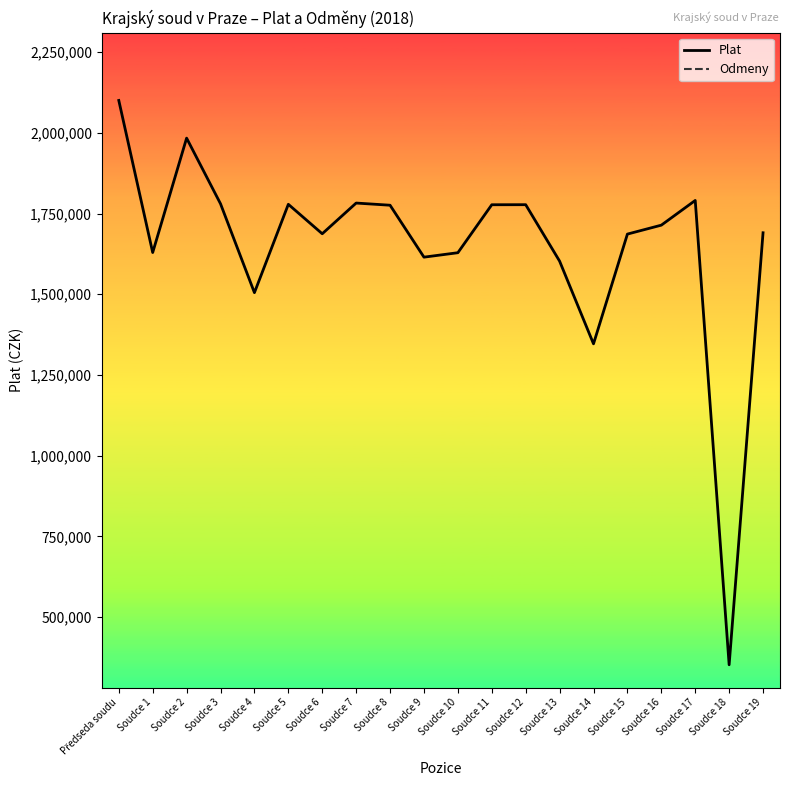

Reading right to left, transcribe all the data shown in this chart.

Plat: Soudce 19=1690545	Soudce 18=352380	Soudce 17=1790654	Soudce 16=1714115	Soudce 15=1686455	Soudce 14=1346457	Soudce 13=1602667	Soudce 12=1777518	Soudce 11=1777332	Soudce 10=1628778	Soudce 9=1615005	Soudce 8=1775861	Soudce 7=1782590	Soudce 6=1687480	Soudce 5=1778695	Soudce 4=1504968	Soudce 3=1780298	Soudce 2=1983720	Soudce 1=1629346	Předseda soudu=2100397
Odmeny: Soudce 19=0	Soudce 18=0	Soudce 17=0	Soudce 16=0	Soudce 15=0	Soudce 14=0	Soudce 13=0	Soudce 12=0	Soudce 11=0	Soudce 10=0	Soudce 9=0	Soudce 8=0	Soudce 7=0	Soudce 6=0	Soudce 5=0	Soudce 4=0	Soudce 3=0	Soudce 2=0	Soudce 1=0	Předseda soudu=0